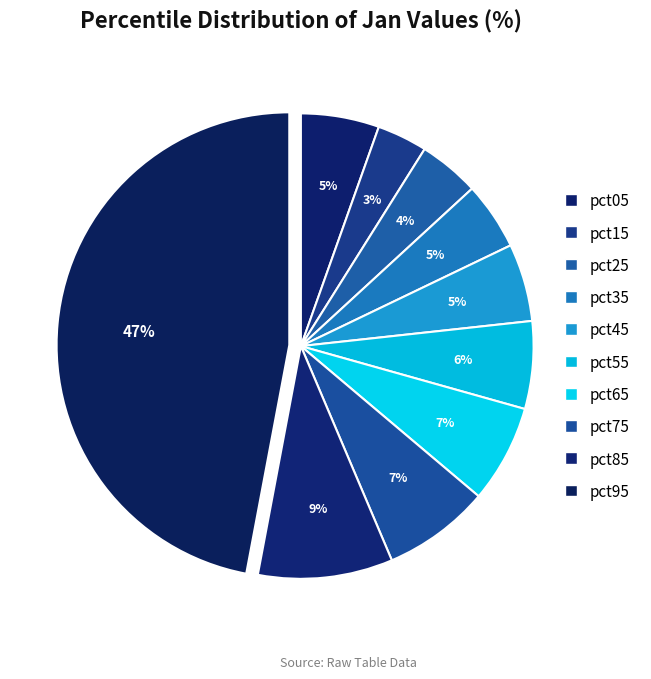

Count the number of slices in the pie.

10